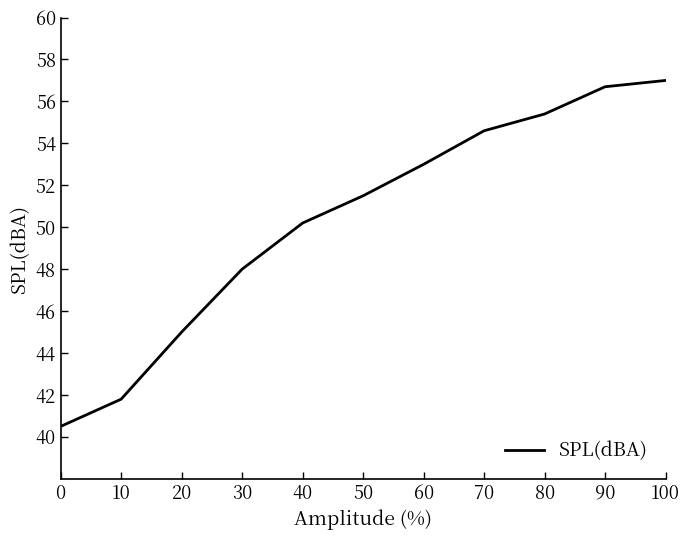

Rank the categories by value from lowest to highest.

0, 10, 20, 30, 40, 50, 60, 70, 80, 90, 100